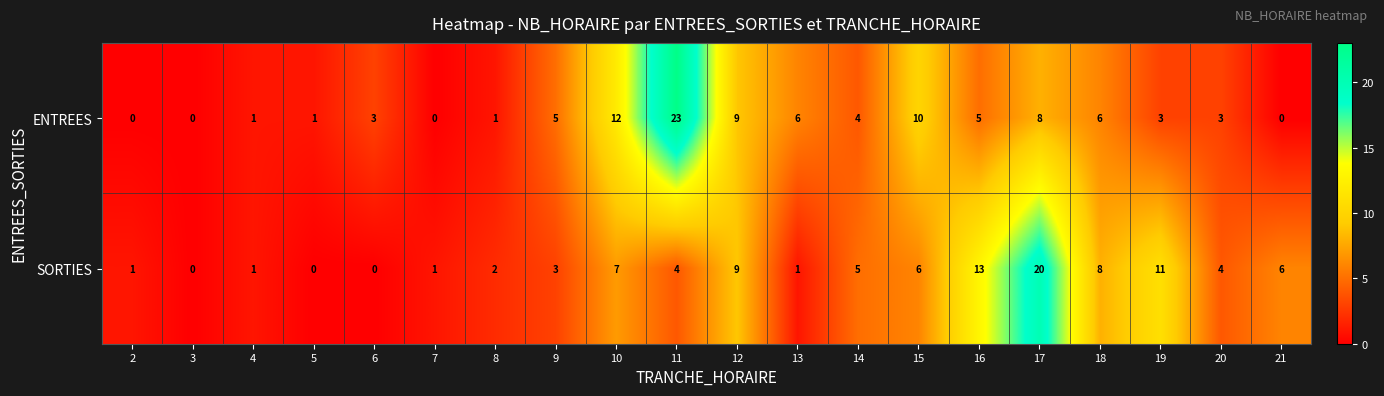

Is it true that SORTIES equals -8 at 6?

False